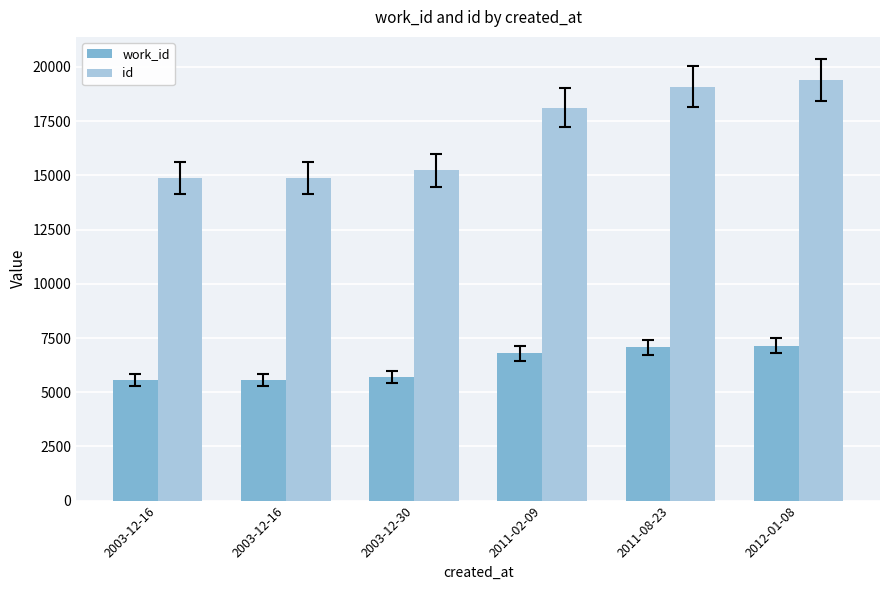

Rank the categories by work_id value from lowest to highest.

2003-12-16, 2003-12-16, 2003-12-30, 2011-02-09, 2011-08-23, 2012-01-08